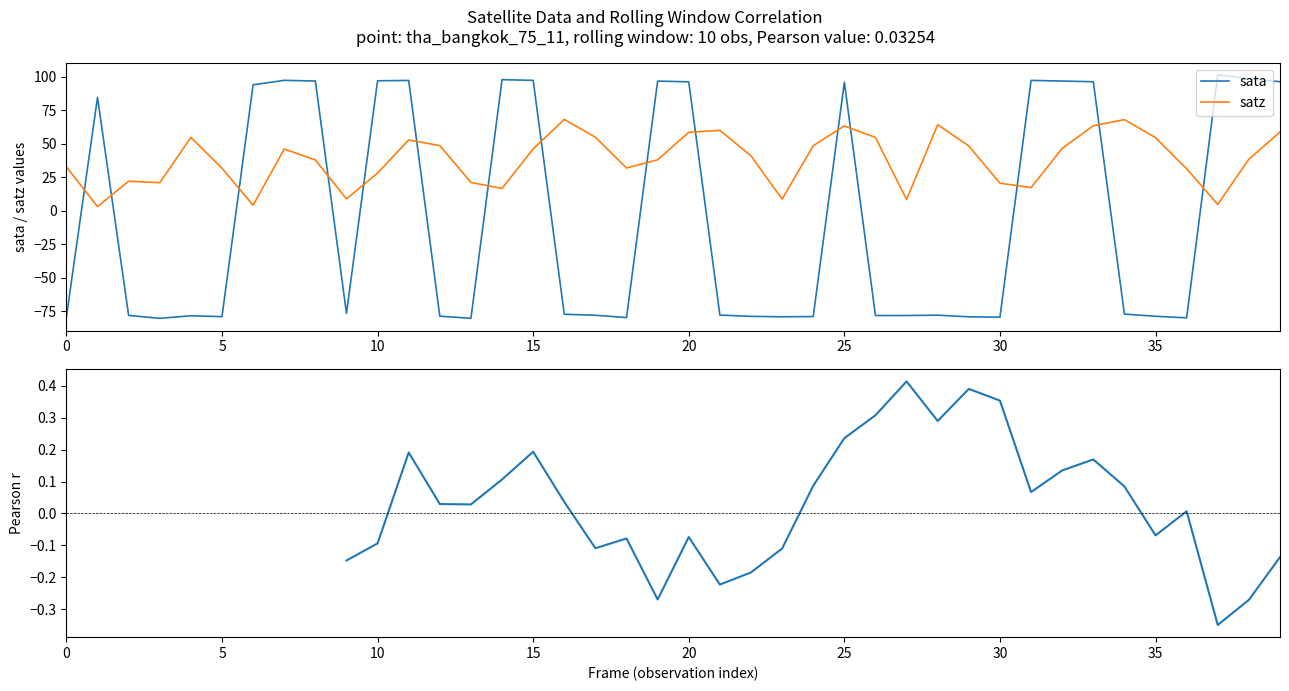

Rank the series by their maximum value, from highest to lowest.

sata, satz, rolling Pearson r